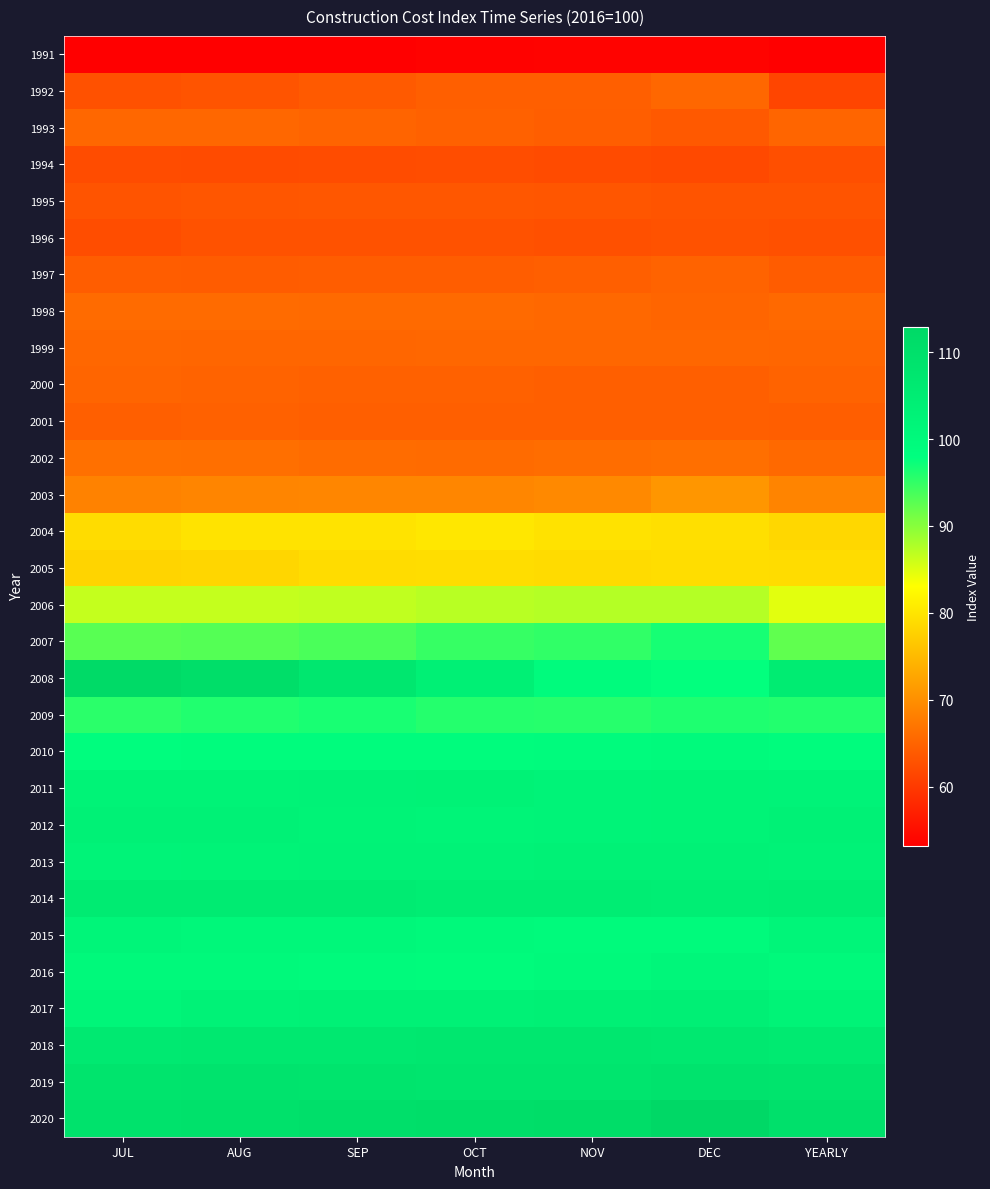

Count the number of data series in this chart.

30